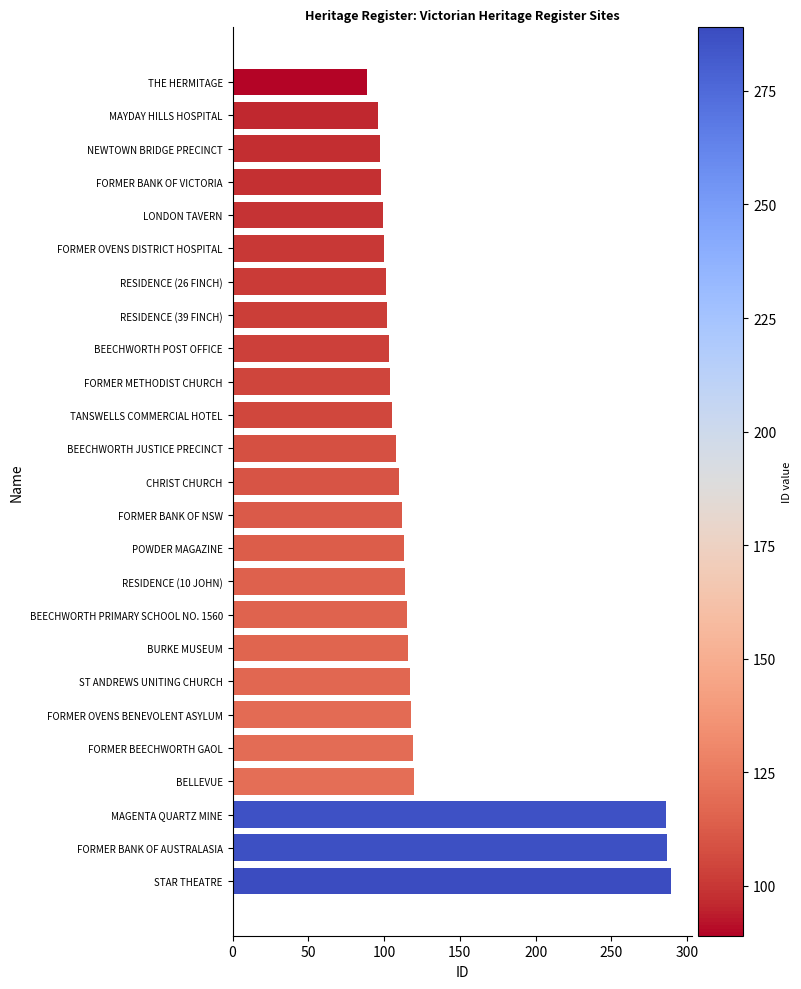

What is the label of the 14th bar from the top?

FORMER BANK OF NSW